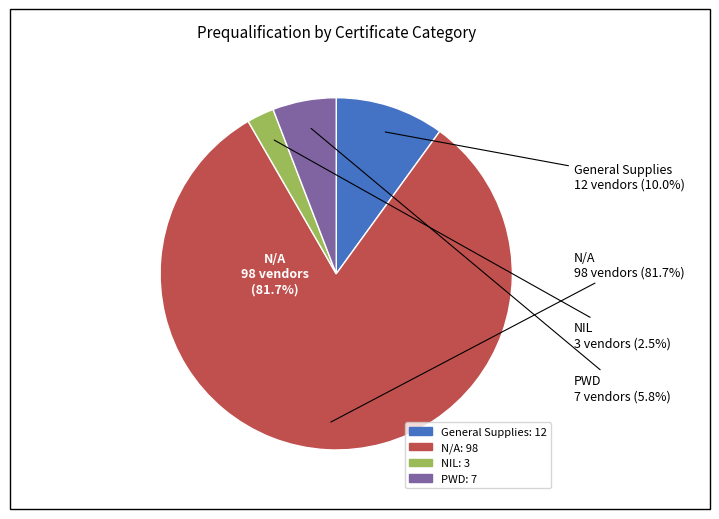

Which slice represents more than half of the pie?

N/A